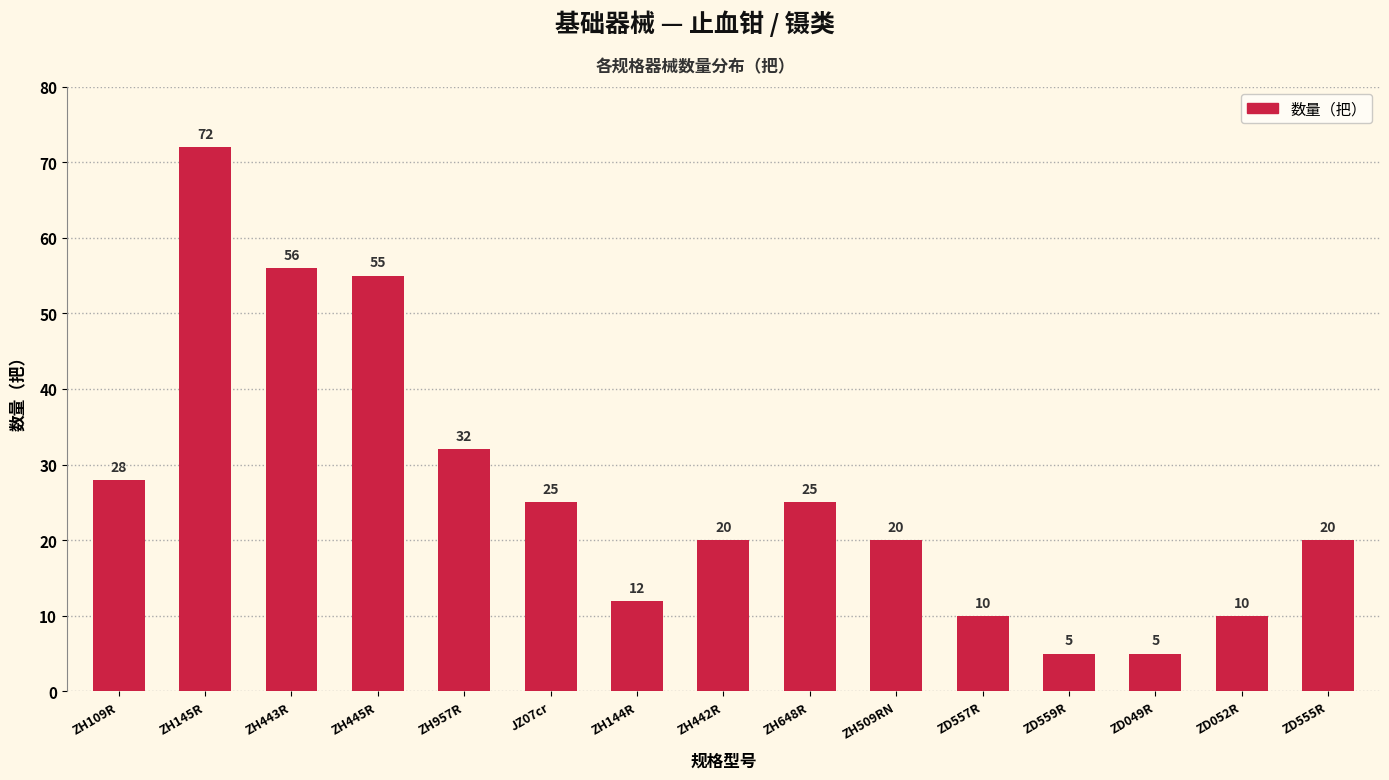

Reading left to right, what are all the values shown in this chart?

ZH109R=28	ZH145R=72	ZH443R=56	ZH445R=55	ZH957R=32	JZ07cr=25	ZH144R=12	ZH442R=20	ZH648R=25	ZH509RN=20	ZD557R=10	ZD559R=5	ZD049R=5	ZD052R=10	ZD555R=20